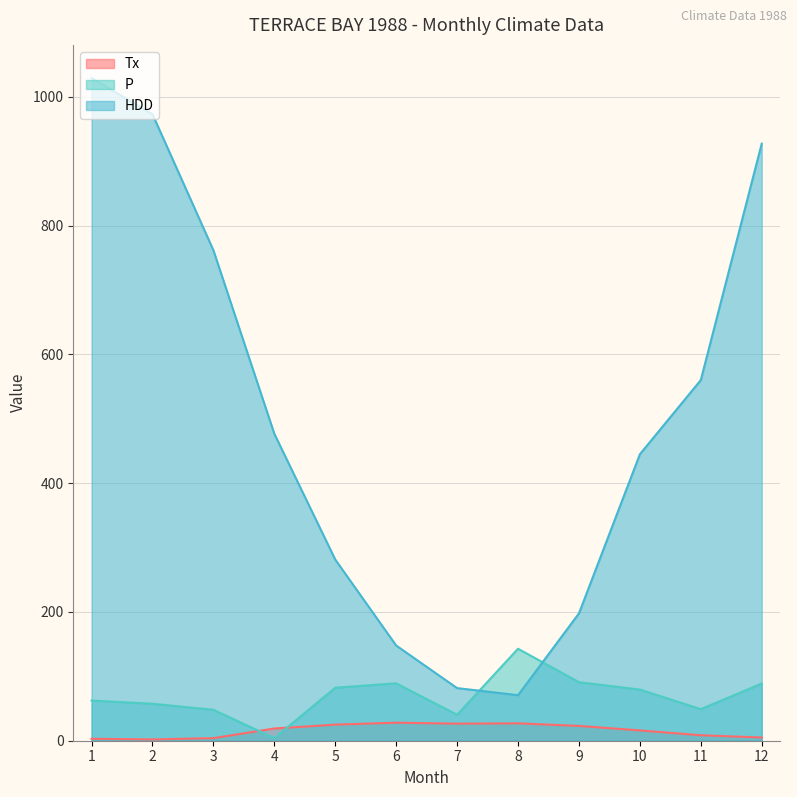

Does the chart display data point markers on the line(s)?

No